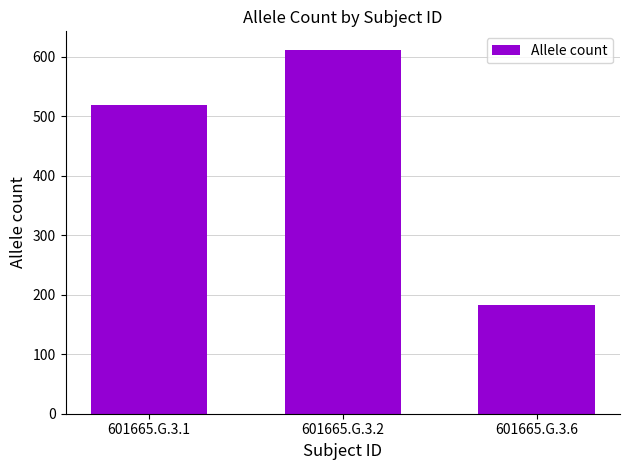

Reading left to right, what are all the values shown in this chart?

518	612	183